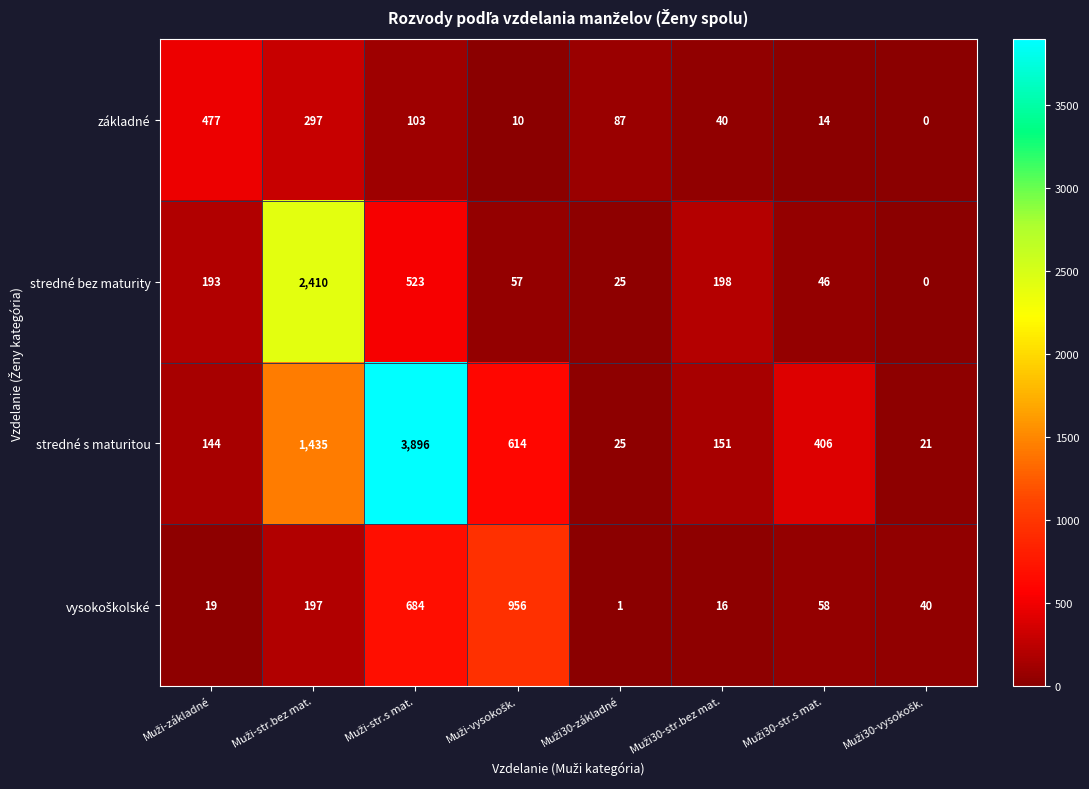

Which series has the largest total across all categories?

stredné s maturitou